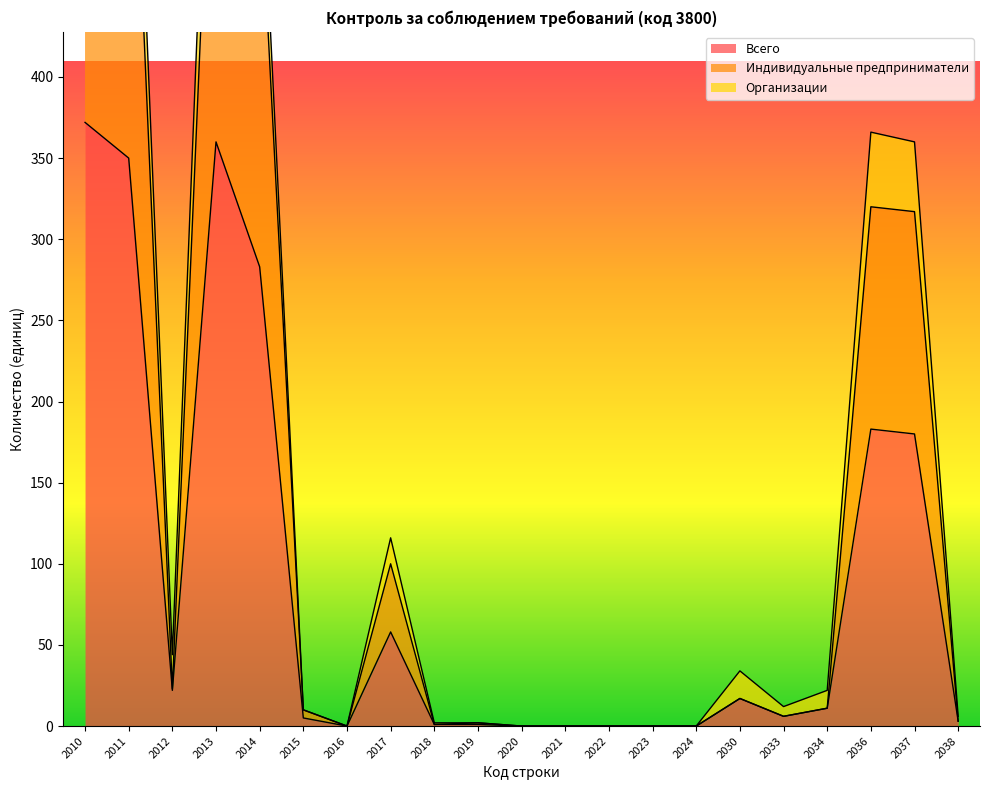

The value of Всего at 2016 is -195. True or false?

False